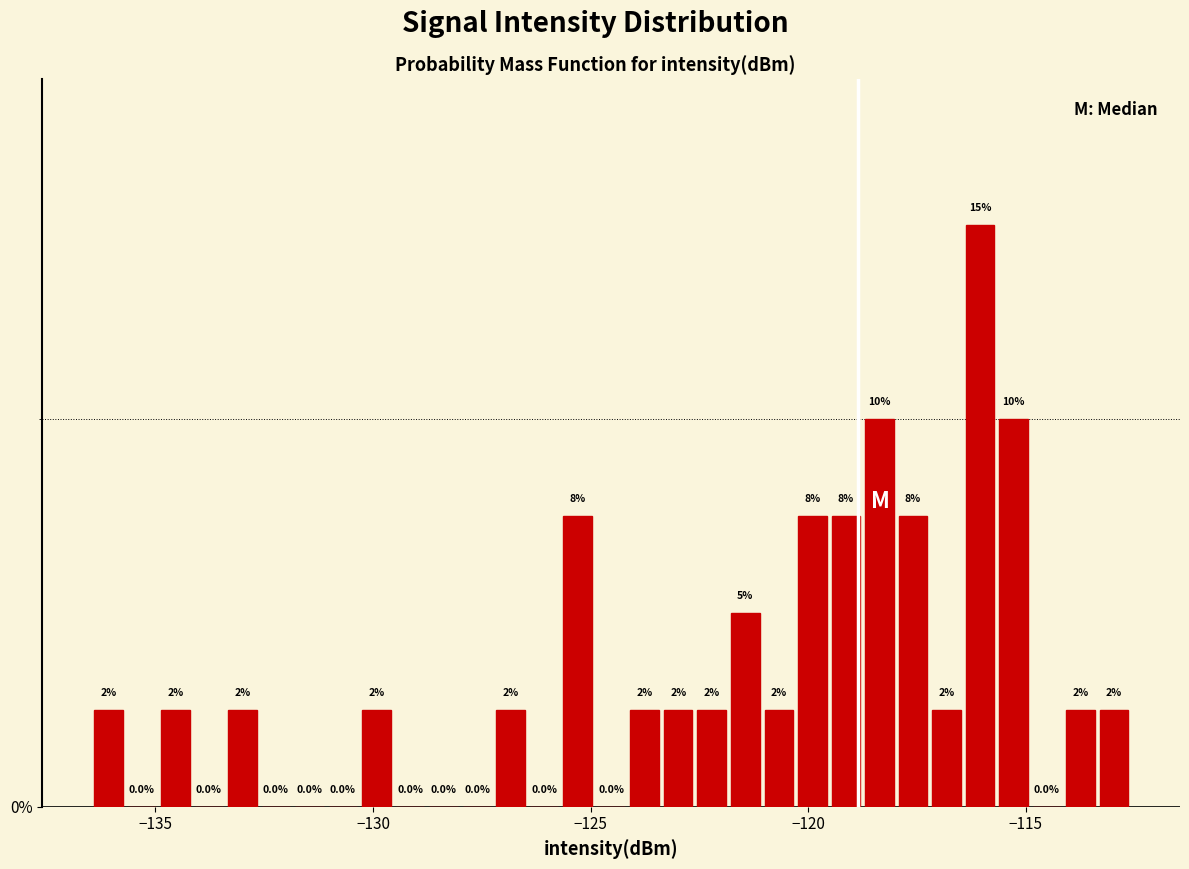

Around what value on the x-axis is the tallest bar? Give the approximate position of its centre, as read against the axis.

-116.0